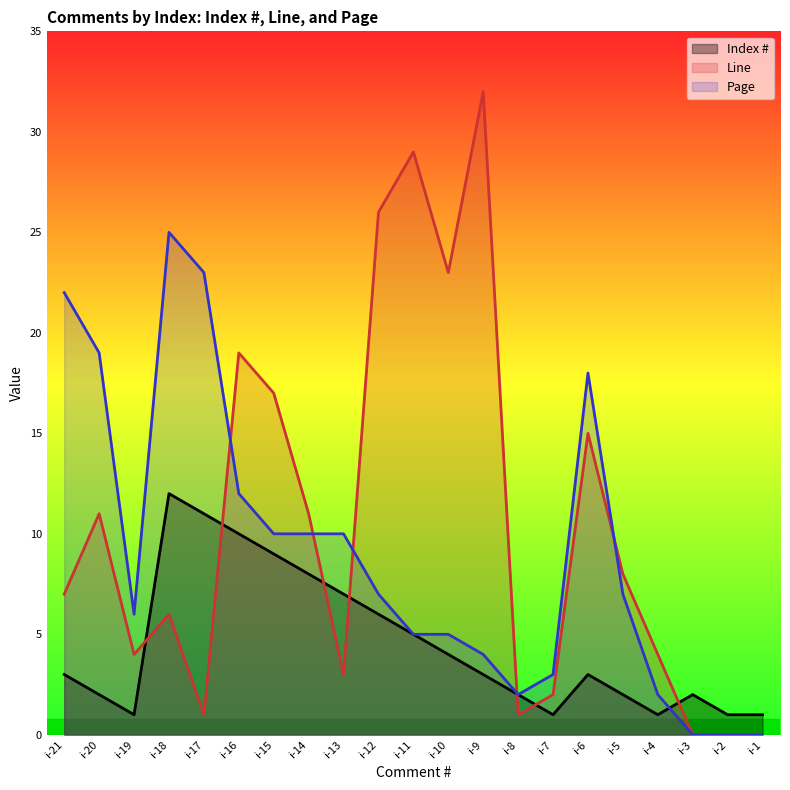

True or false: Page has more than 0 interior local peaks.

True